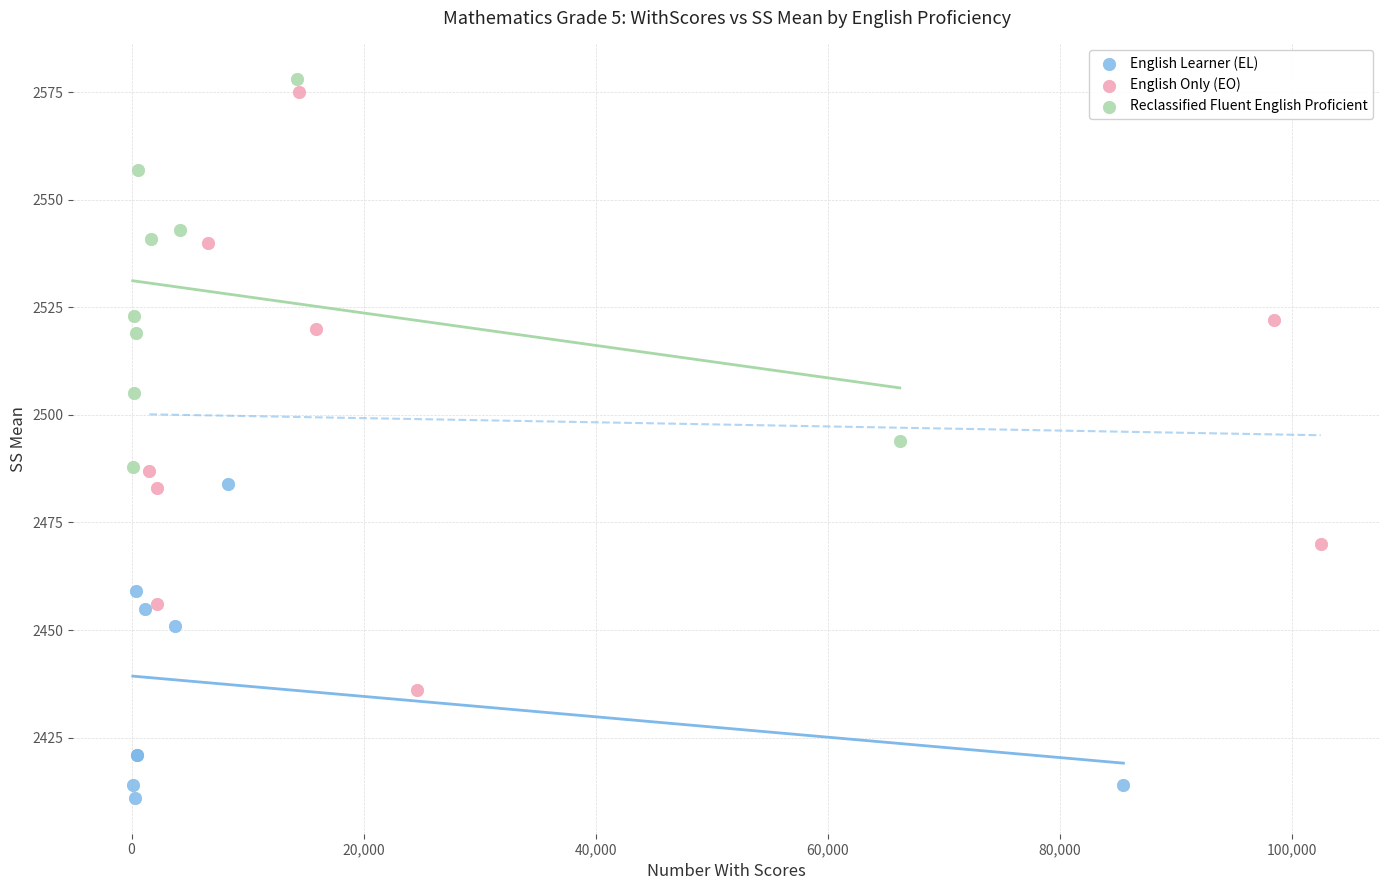

Which series contains the highest Y value?

Reclassified Fluent English Proficient